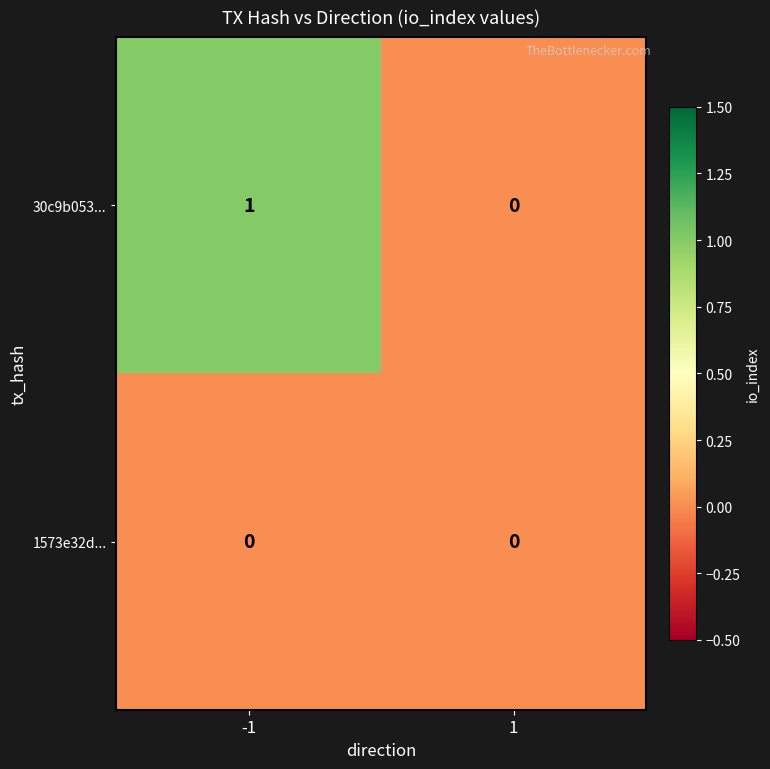

Reading left to right, extract all data points from this chart.

30c9b053...: 1	0
1573e32d...: 0	0